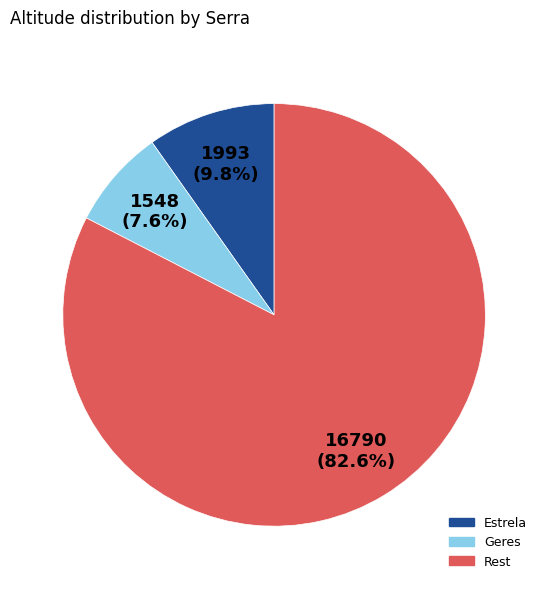

Does any single category account for the majority?

Yes